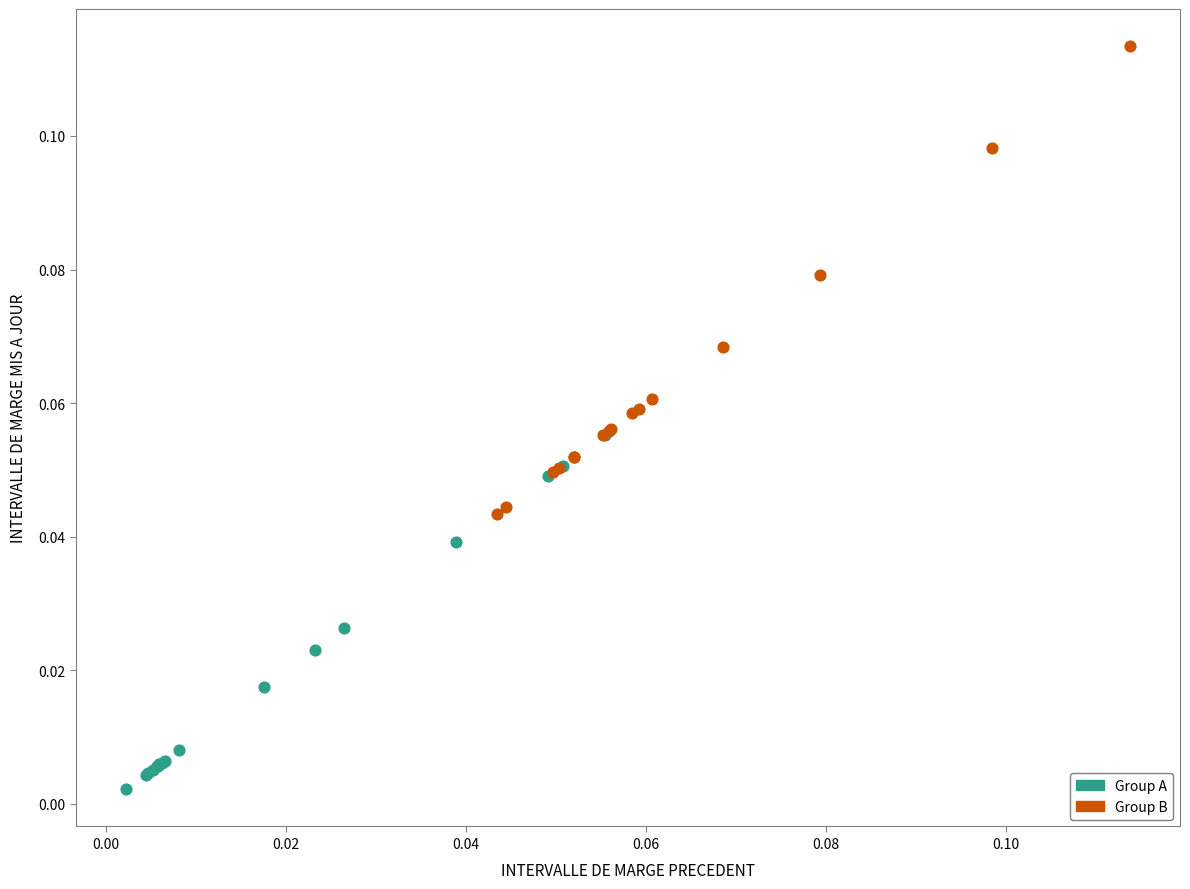

Which series reaches the maximum Y coordinate?

Group B